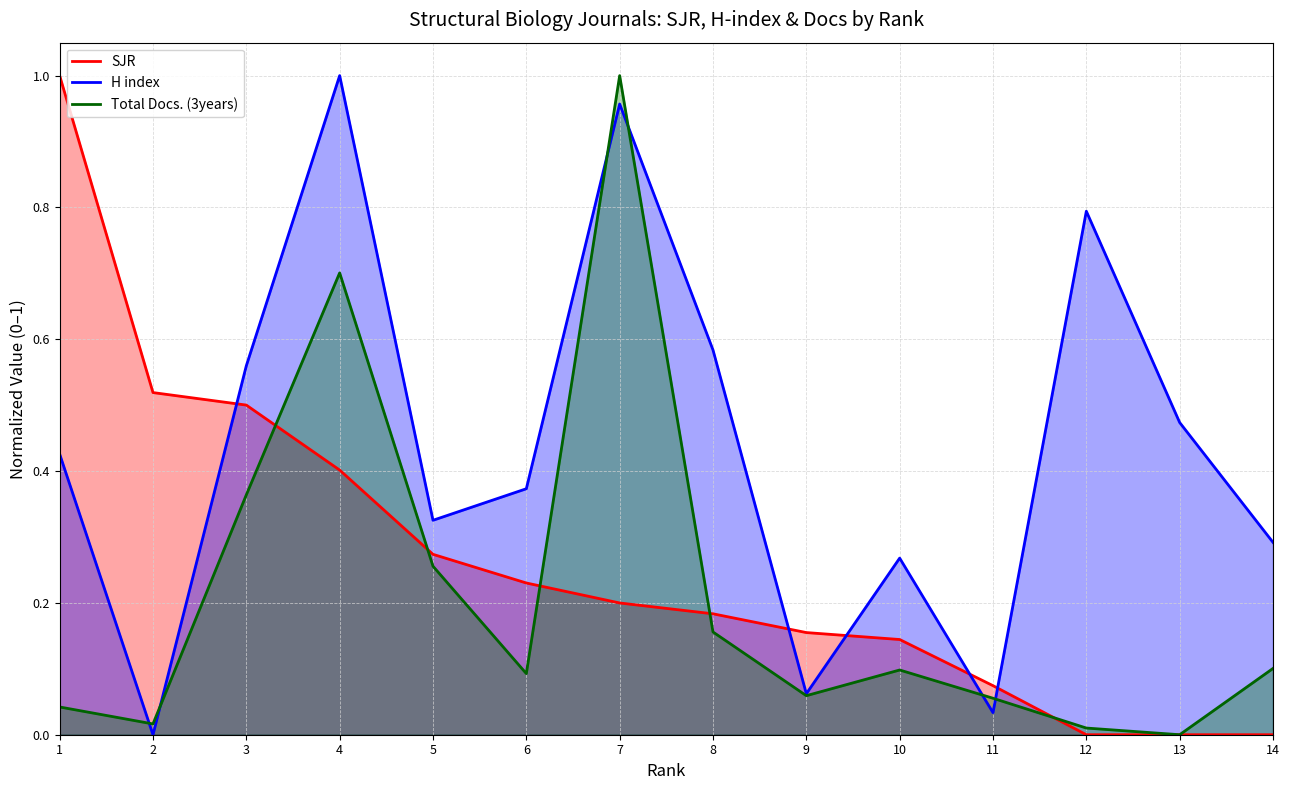

What is the greatest value displayed?

1.0